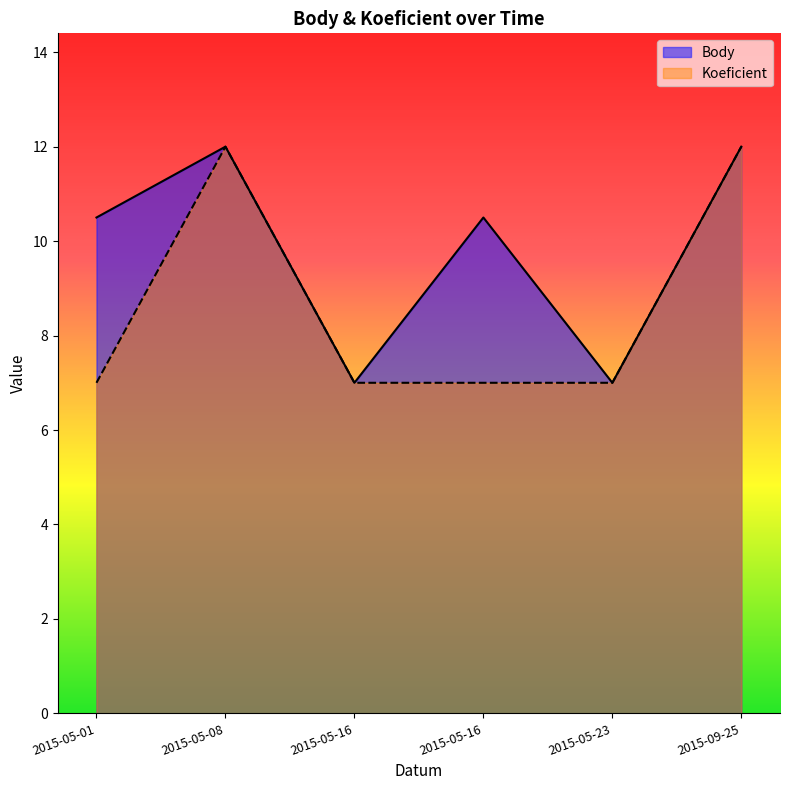

What is the total value across all series at 2015-05-23?

14.0